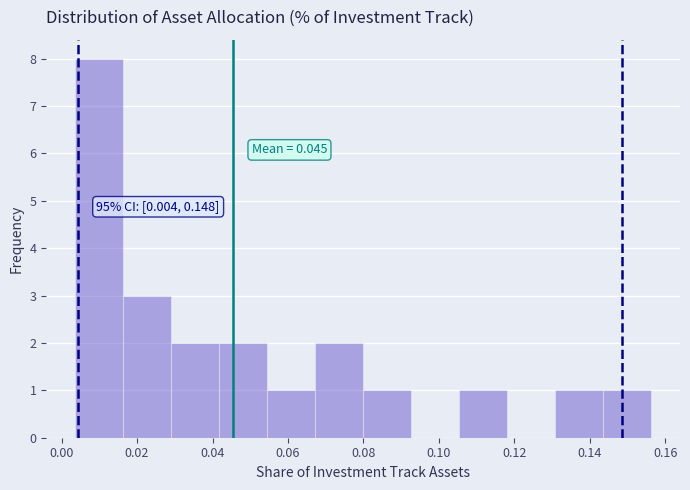

Which range on the x-axis has the tallest bar?

0.004 to 0.016